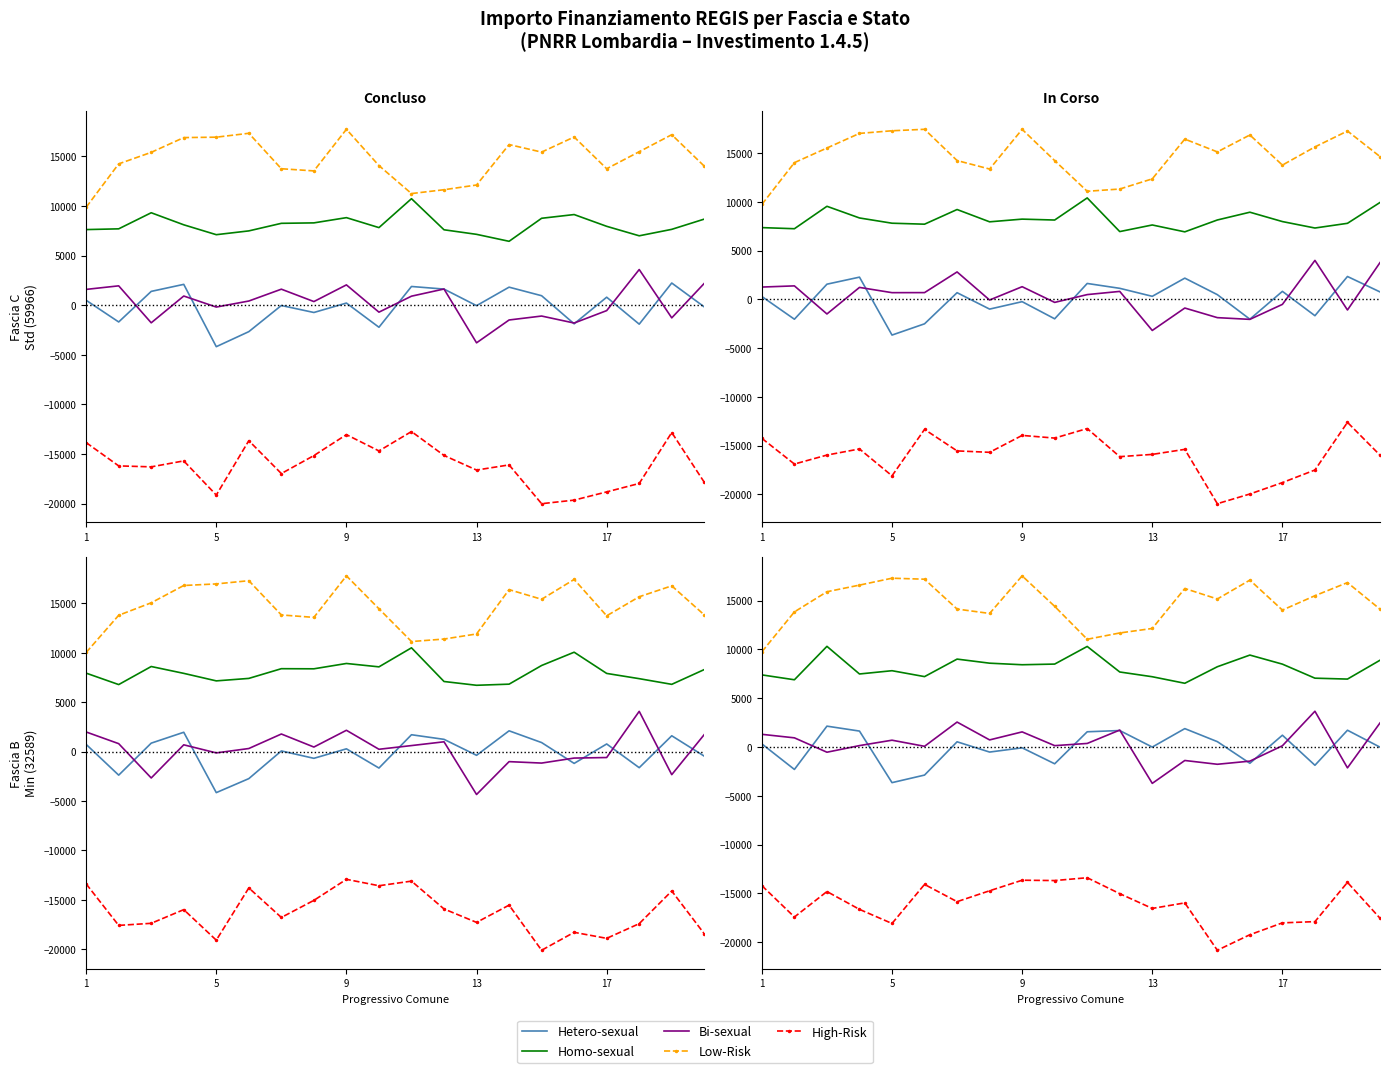

The value of Bi-sexual at 13 is -1996.4. True or false?

False